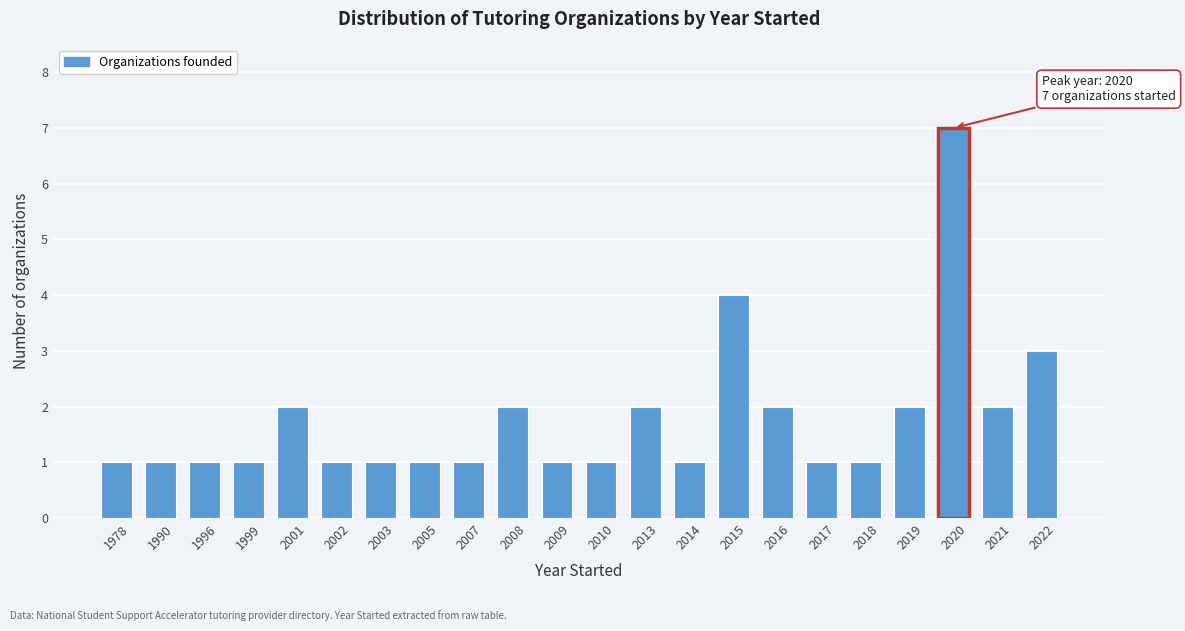

Reading left to right, list all the values displayed in this chart.

1	1	1	1	2	1	1	1	1	2	1	1	2	1	4	2	1	1	2	7	2	3